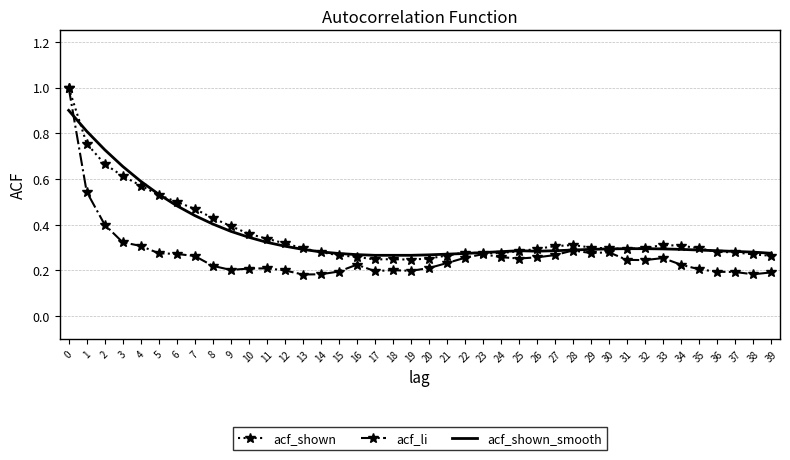

After their last crossing, which series has the higher values: acf_shown or acf_shown_smooth?

acf_shown_smooth